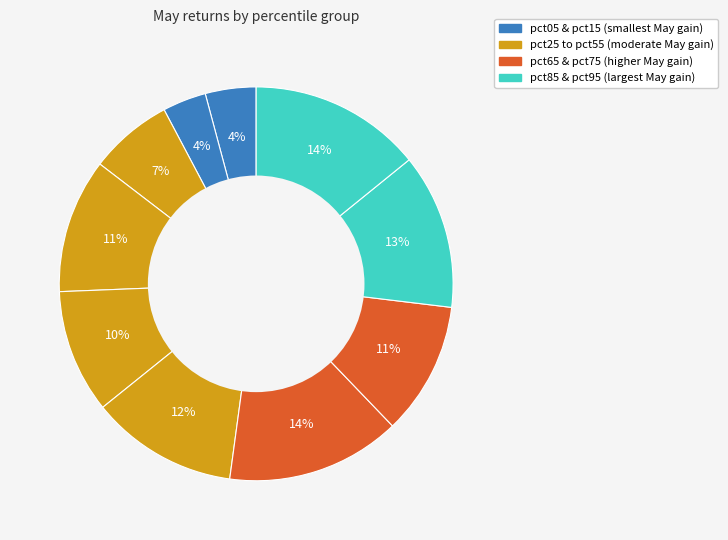

Count the number of slices in the pie.

10